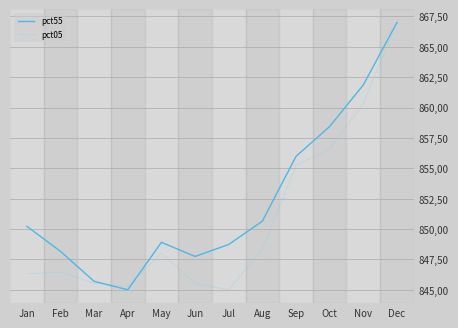

Rank the series by their maximum value, from lowest to highest.

pct55, pct05